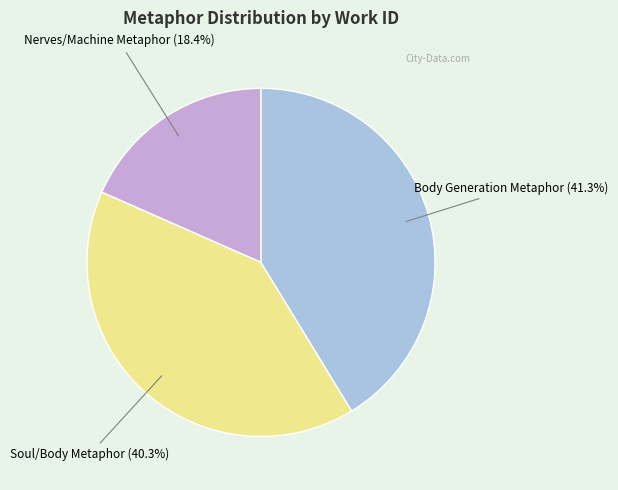

How many segments does this pie chart have?

3